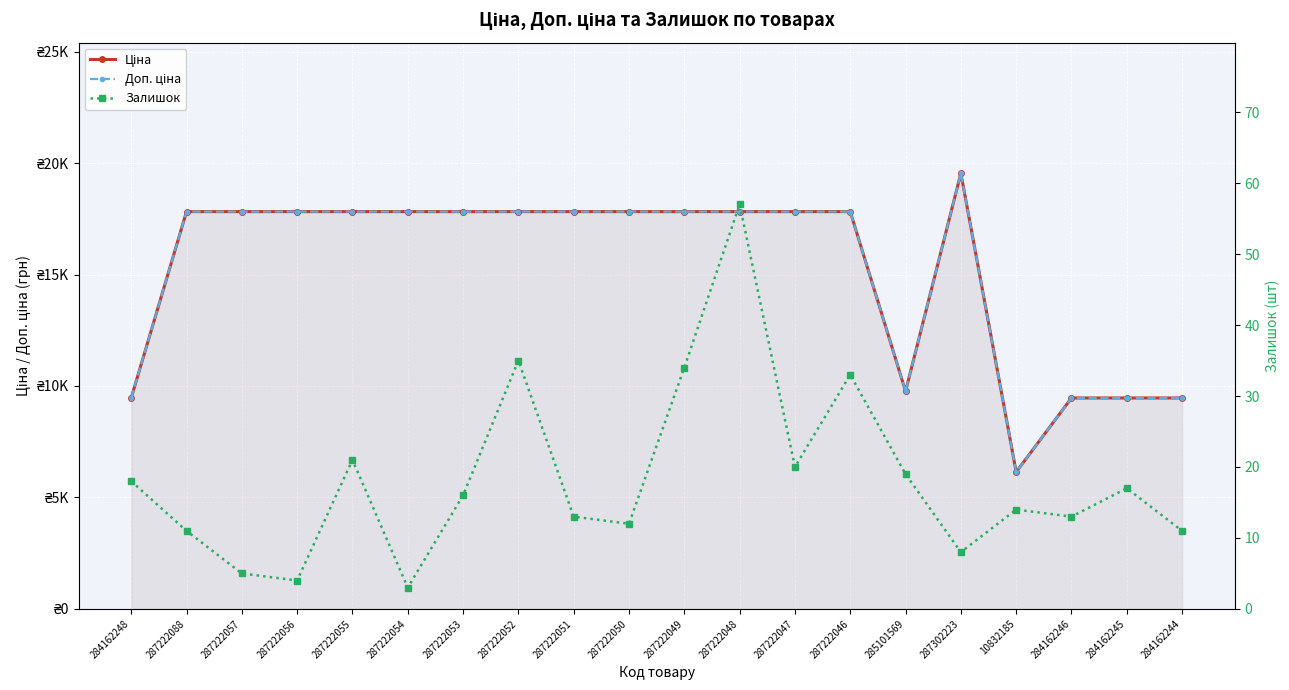

List the series in order of their peak value, highest first.

Ціна, Доп. ціна, Залишок